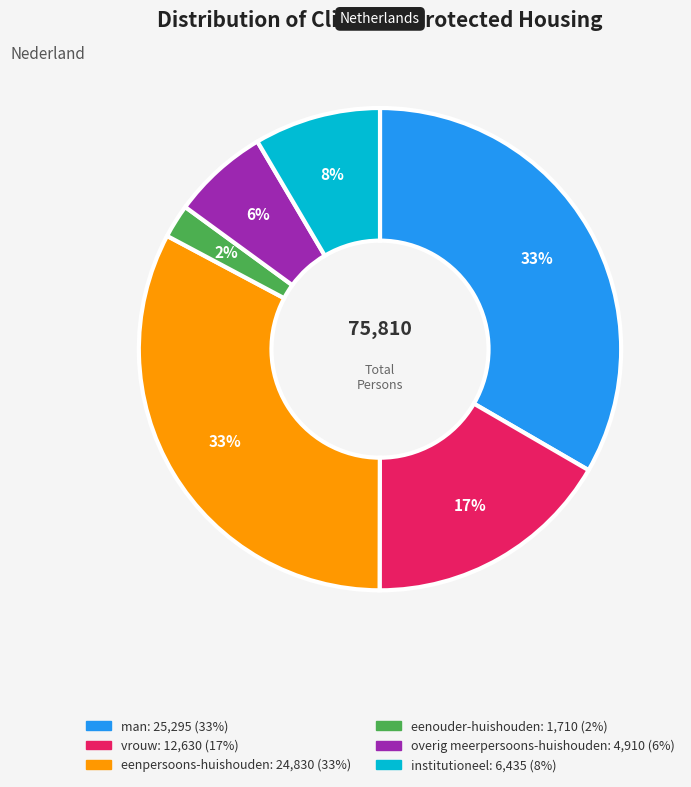

Approximately how many times larger is the value at overig meerpersoons-huishouden compared to vrouw?

0.4